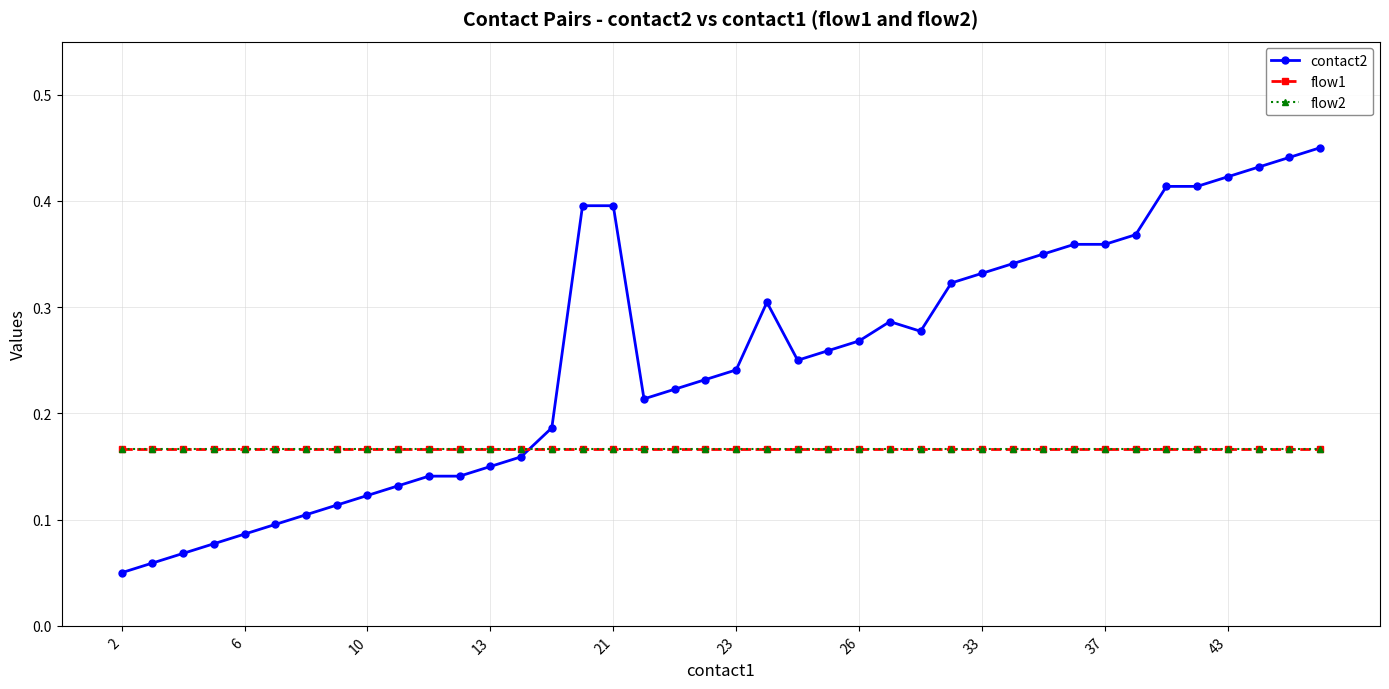

Is this an area chart (filled region under the line)?

No